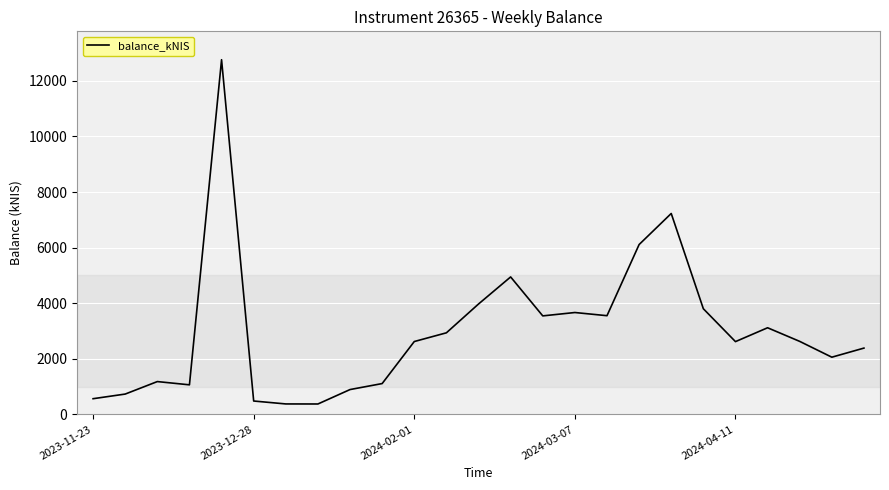

What is the difference between the maximum and minimum values?

12383.9